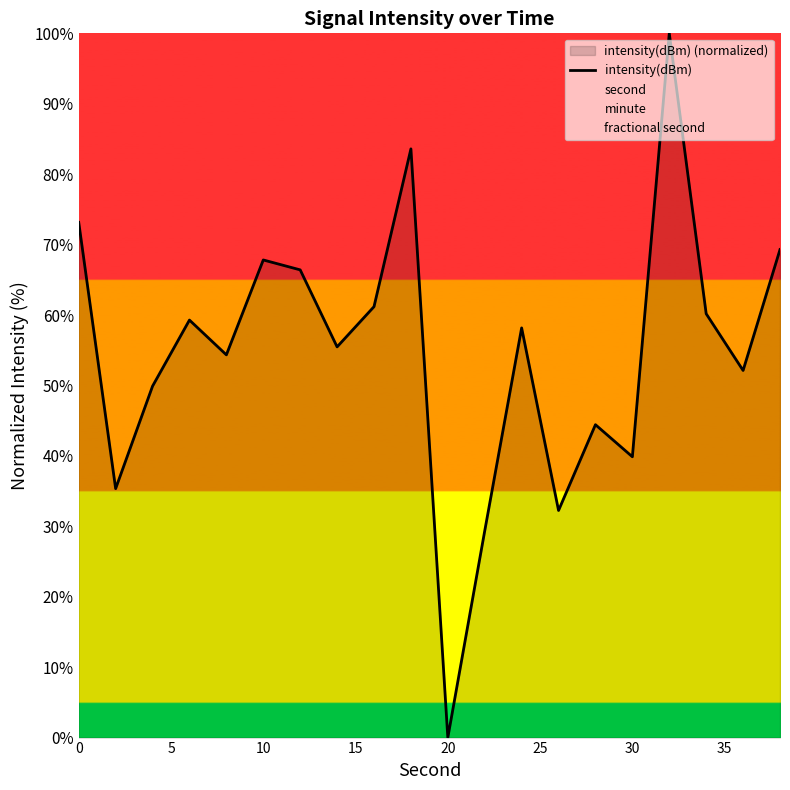

True or false: there are more than 1 points higher than both neighbors.

True